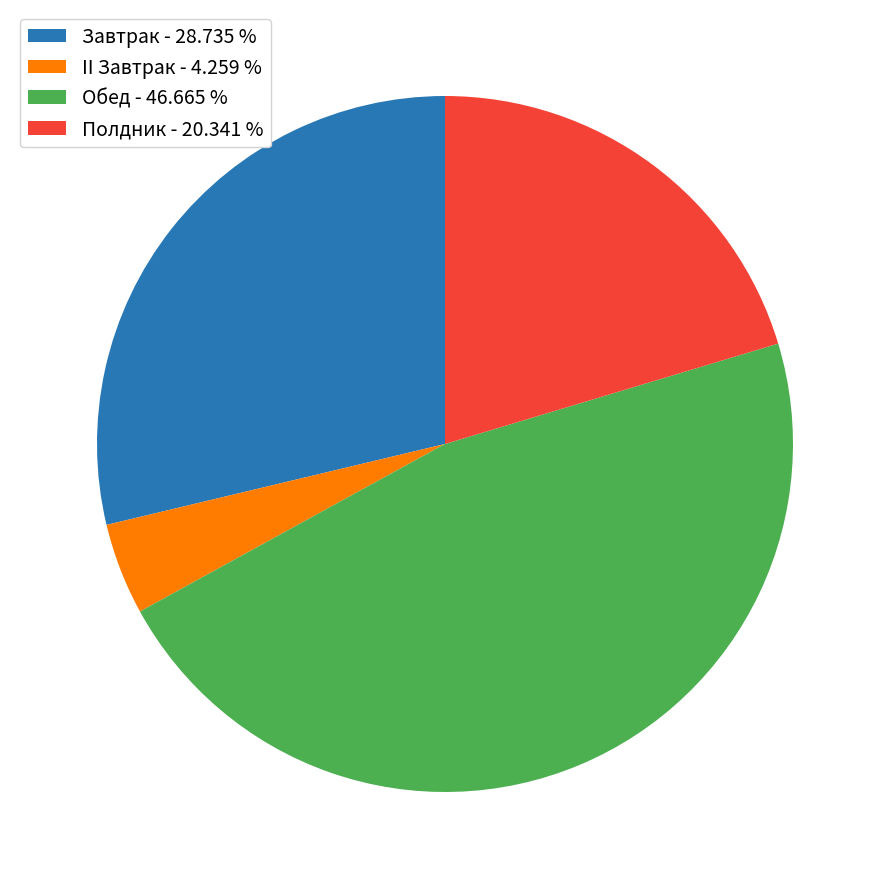

Combined, do Завтрак - 28.735 % and Полдник - 20.341 % account for over 50%?

No